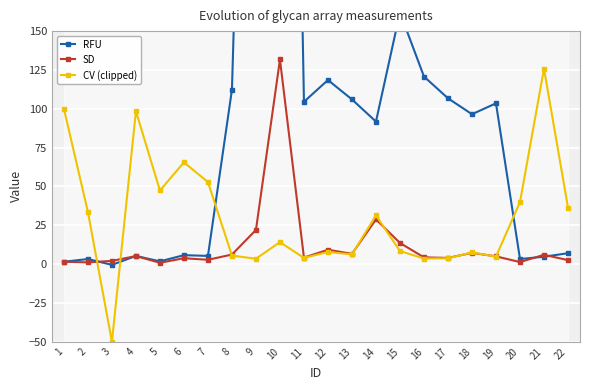

Reading left to right, transcribe all the data shown in this chart.

RFU: 1=1.5	2=3.2	3=-0.5	4=5.2	5=1.8	6=5.8	7=5.2	8=112.2	9=639.8	10=932.5	11=104.5	12=118.5	13=106.0	14=91.8	15=162.0	16=120.8	17=106.8	18=96.5	19=103.5	20=3.2	21=4.8	22=7.0
SD: 1=1.5	2=1.1	3=2.1	4=5.2	5=0.8	6=3.8	7=2.8	8=6.1	9=22.0	10=131.7	11=4.2	12=9.2	13=6.6	14=28.8	15=13.6	16=4.3	17=4.0	18=7.2	19=5.0	20=1.3	21=6.0	22=2.5
CV (clipped): 1=100.0	2=33.5	3=-50.0	4=98.4	5=47.4	6=65.5	7=52.8	8=5.5	9=3.4	10=14.1	11=4.0	12=7.8	13=6.2	14=31.3	15=8.4	16=3.6	17=3.7	18=7.5	19=4.8	20=40.0	21=125.8	22=36.4